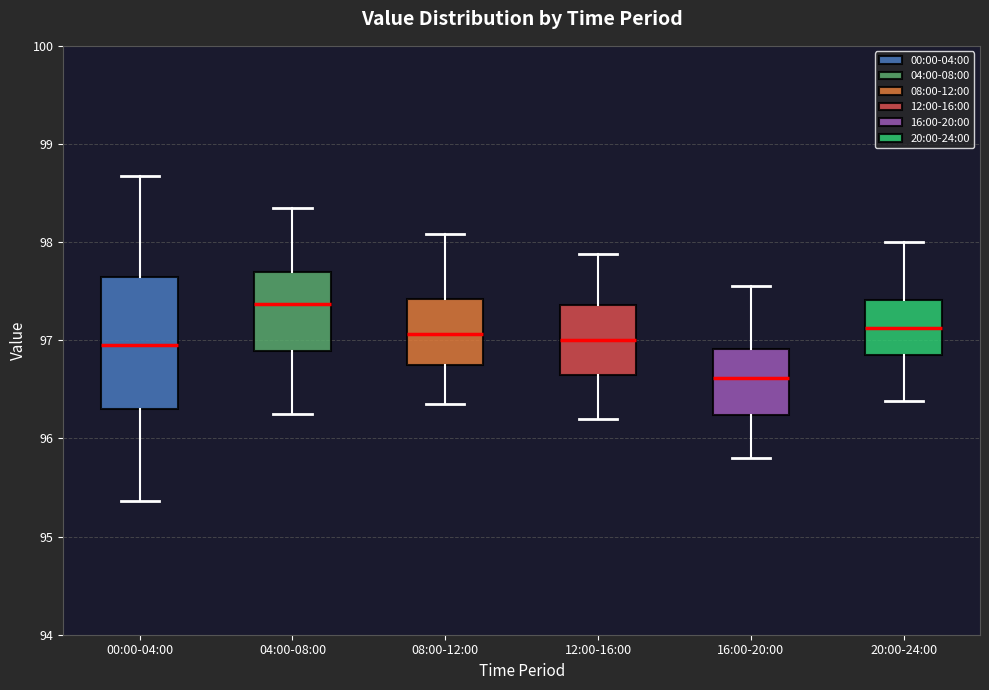

Where is the lower edge of the box for 16:00-20:00 on the y-axis? The values are not printed on the chart, so give them approximately, as read against the axis.

96.2